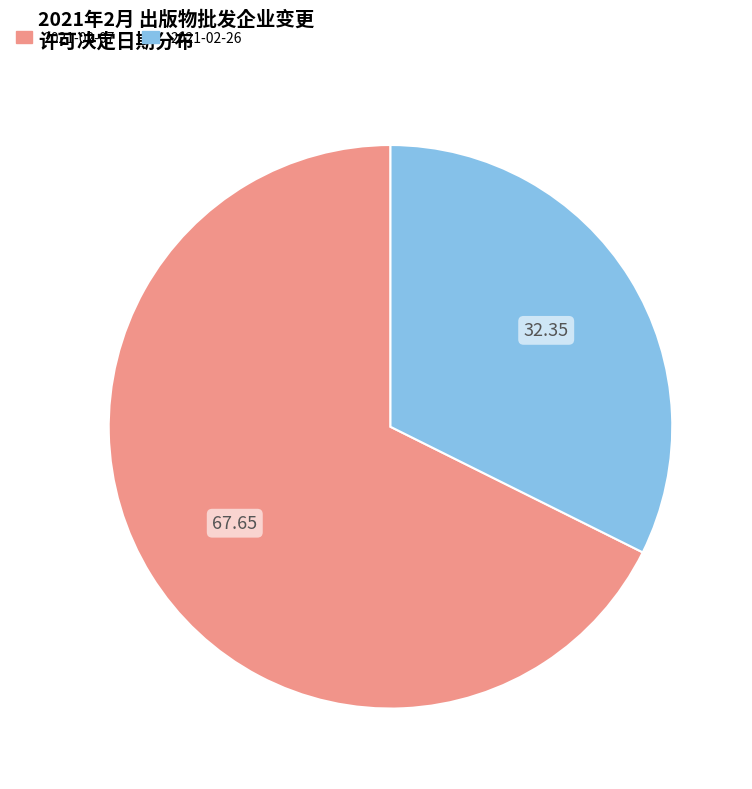

Approximately how many times larger is the value at 2021-02-07 compared to 2021-02-26?

2.1